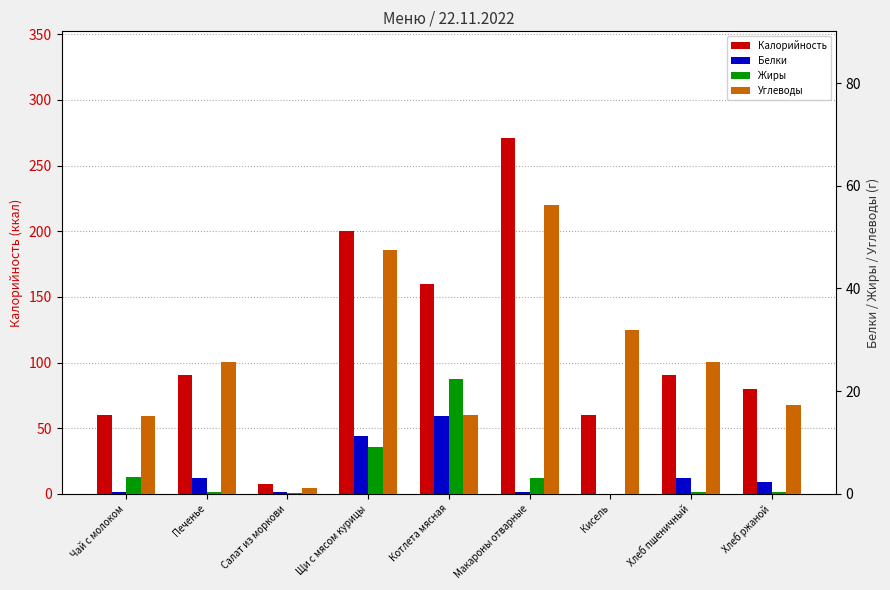

Reading left to right, extract all data points from this chart.

Калорийность: 60.0	90.4	7.2	200.4	160.0	271.0	60.0	90.4	79.6
Белки: 0.3	3.0	0.3	11.3	15.2	0.4	0.0	3.0	2.2
Жиры: 3.2	0.4	0.1	9.1	22.3	3.1	0.0	0.4	0.4
Углеводы: 15.2	25.7	1.1	47.5	15.4	56.3	32.0	25.7	17.3